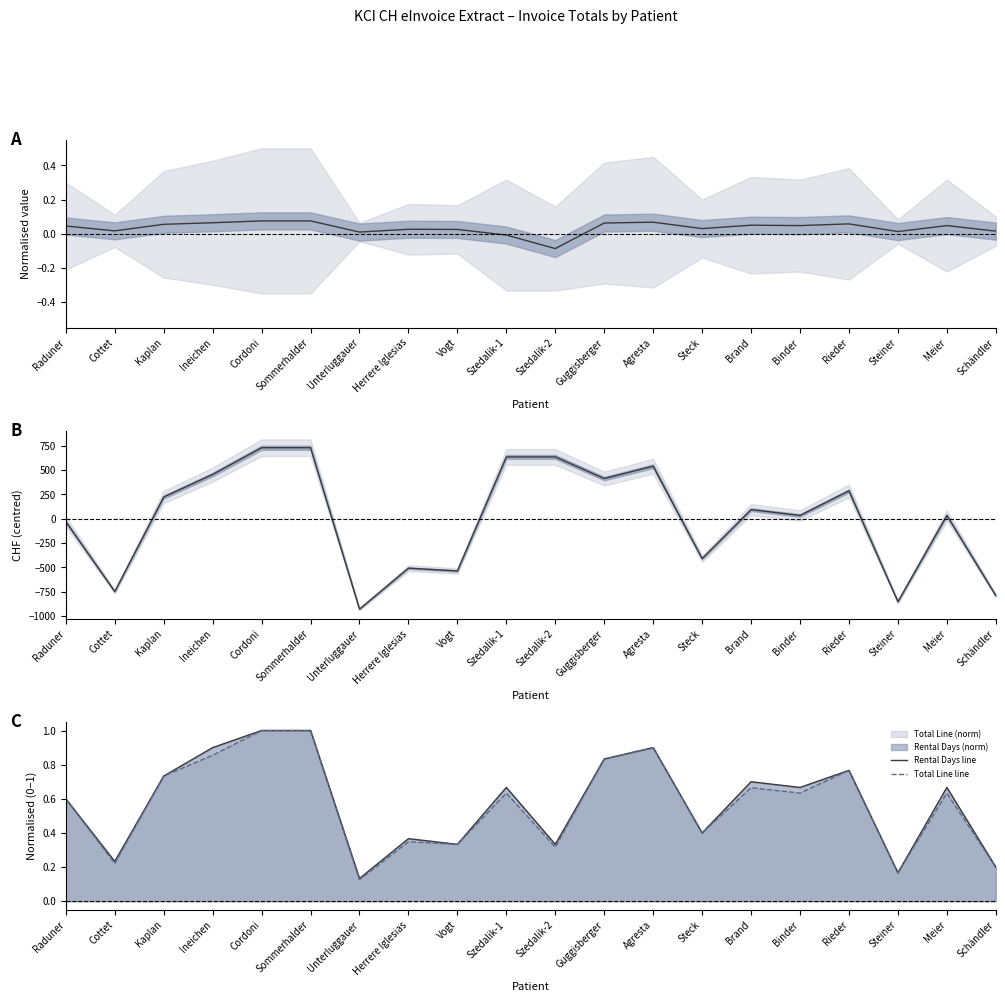

How many values in Invoice total (centred) are above zero?

12